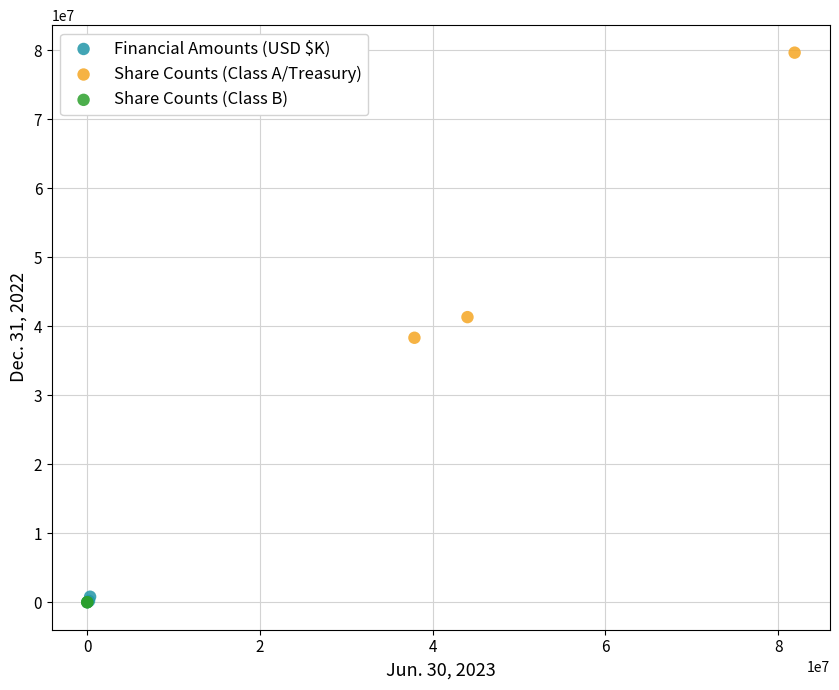

What are all the series names shown in the legend?

Financial Amounts (USD $K), Share Counts (Class A/Treasury), Share Counts (Class B)